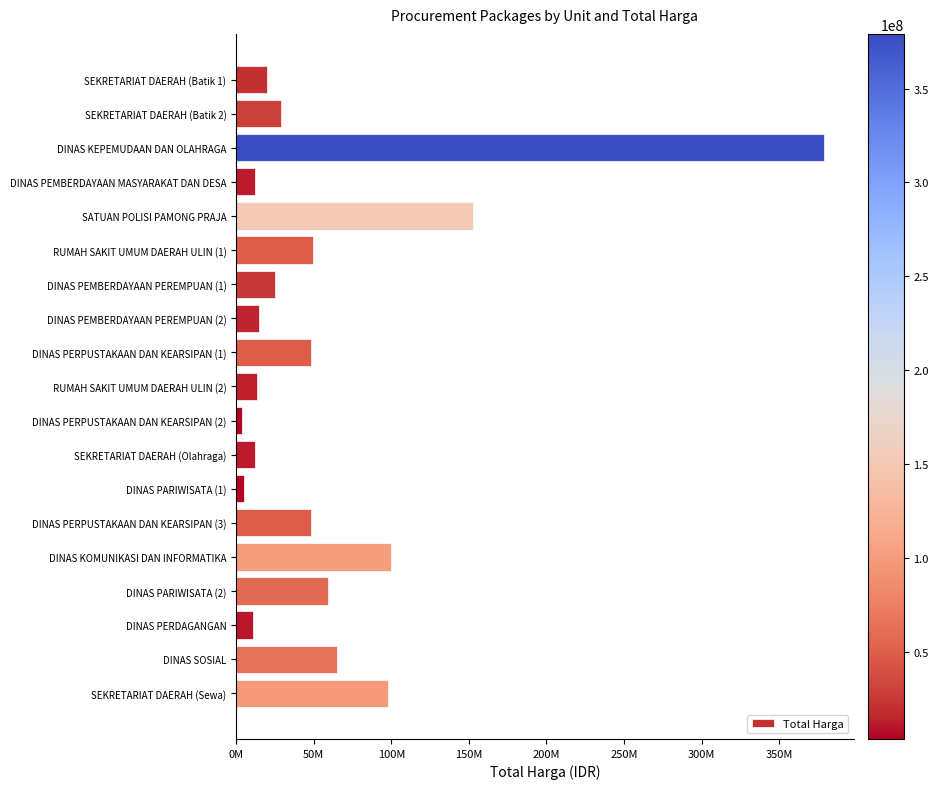

Does the chart contain any negative values?

No